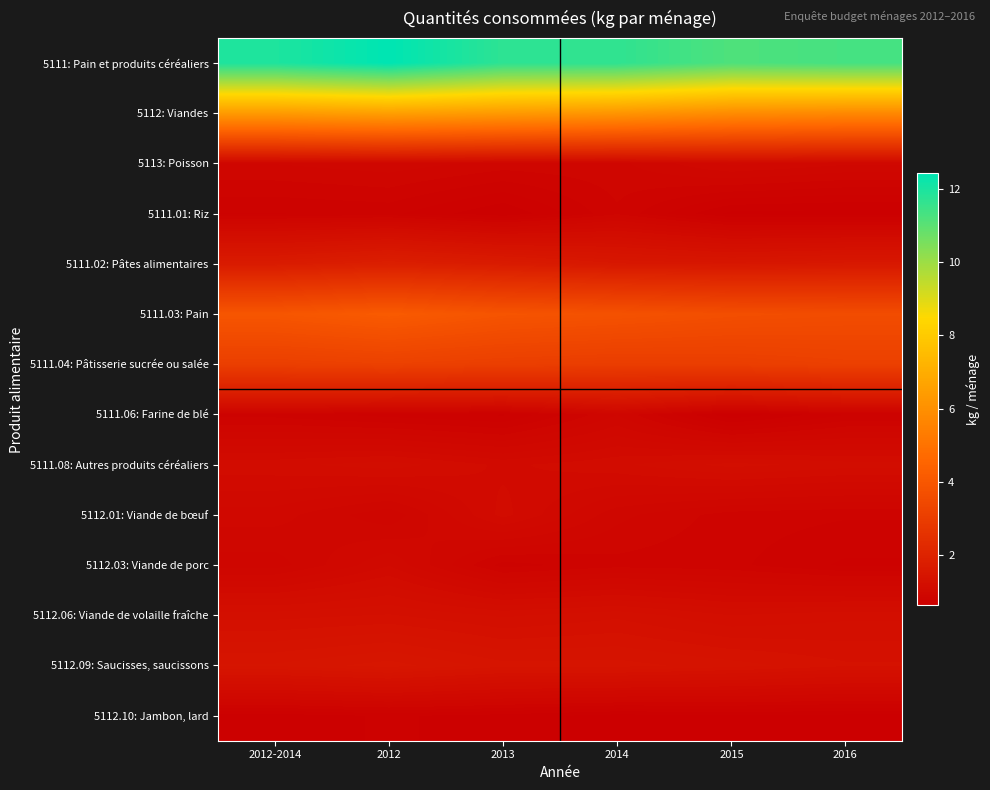

How many series are shown in this chart?

14